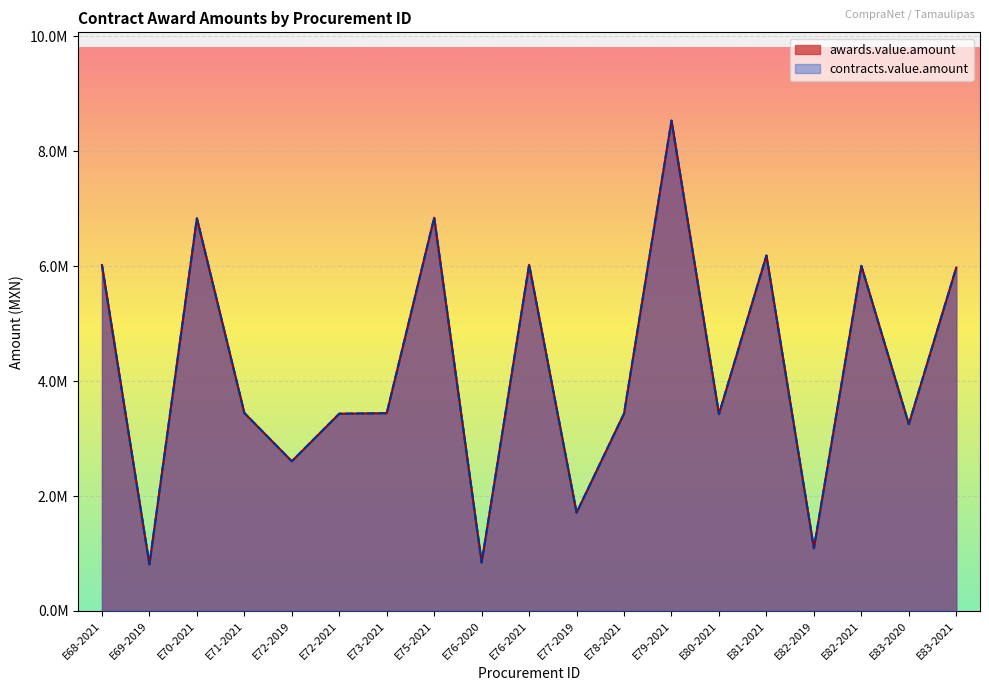

Read the contracts.value.amount value at E81-2021.

6184771.0